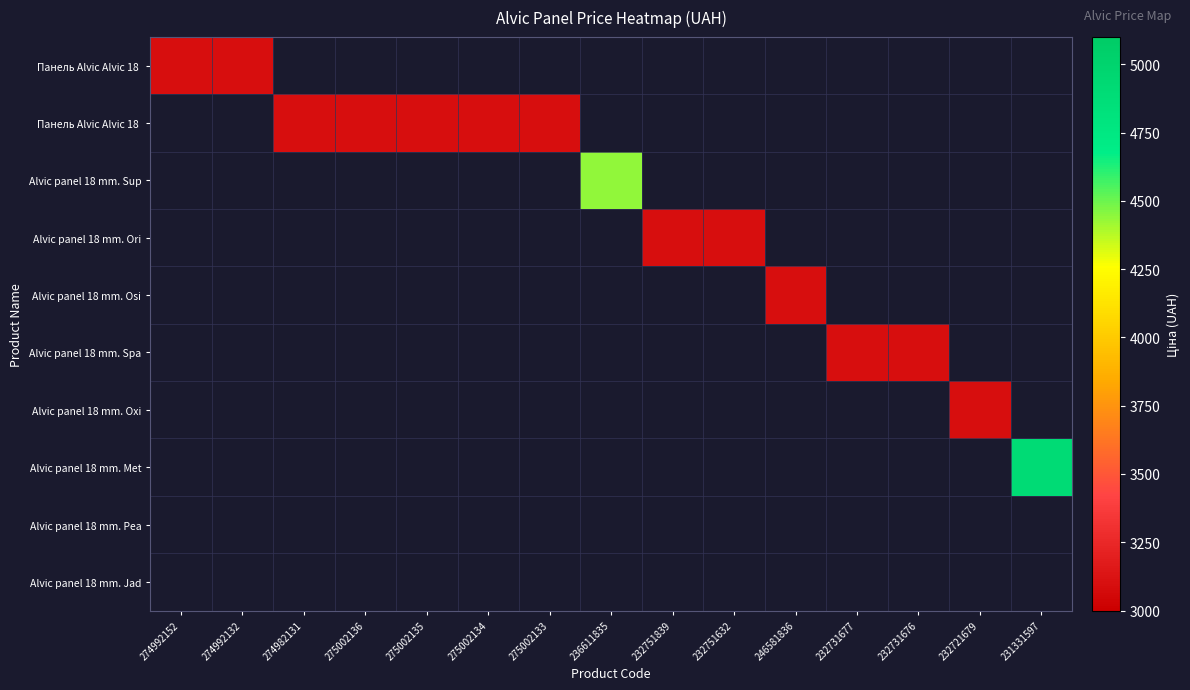

At how many categories does at least one series exceed 4429?

2